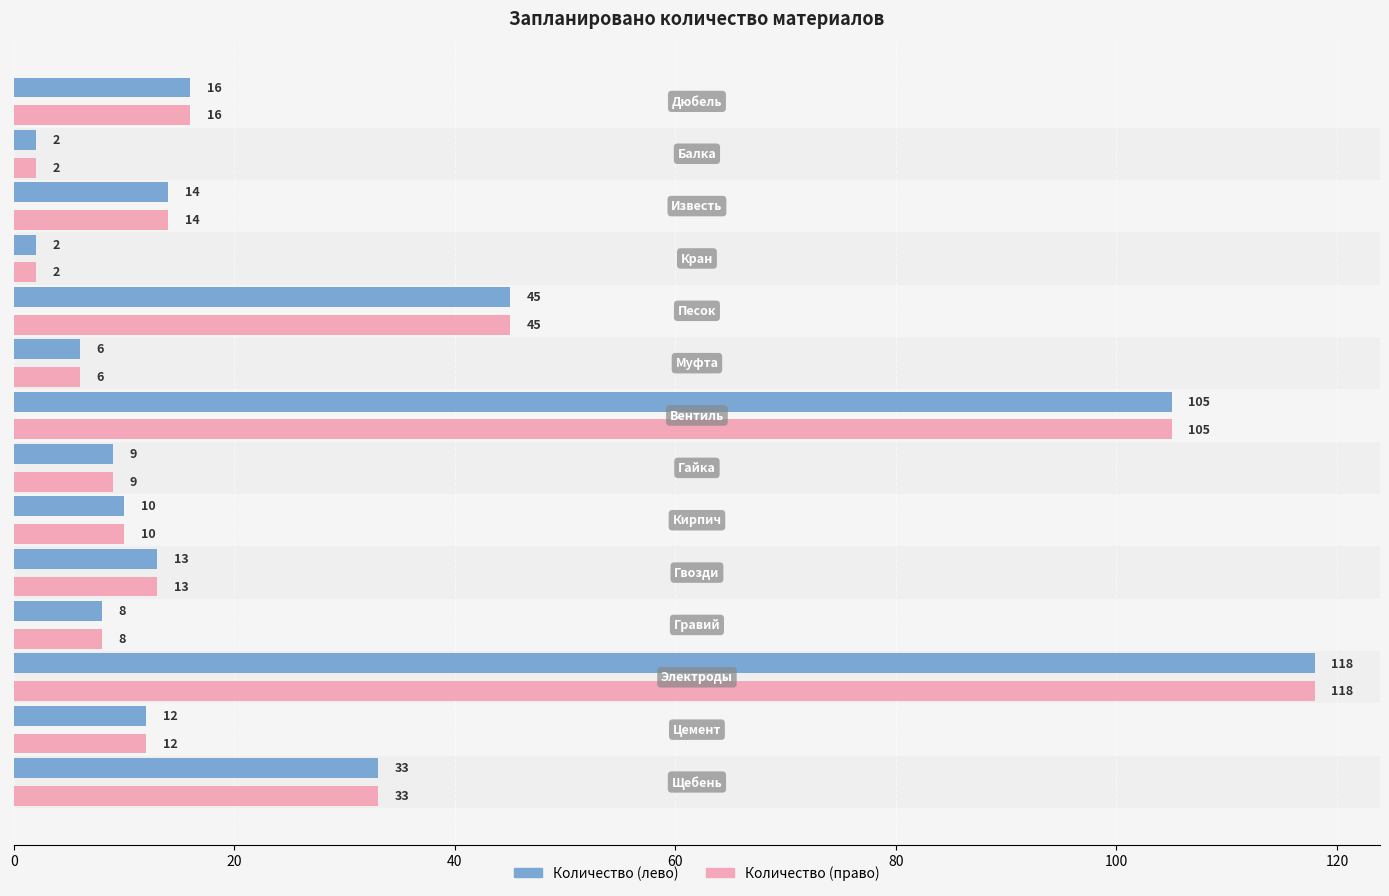

What is the maximum value for Количество (право)?

118